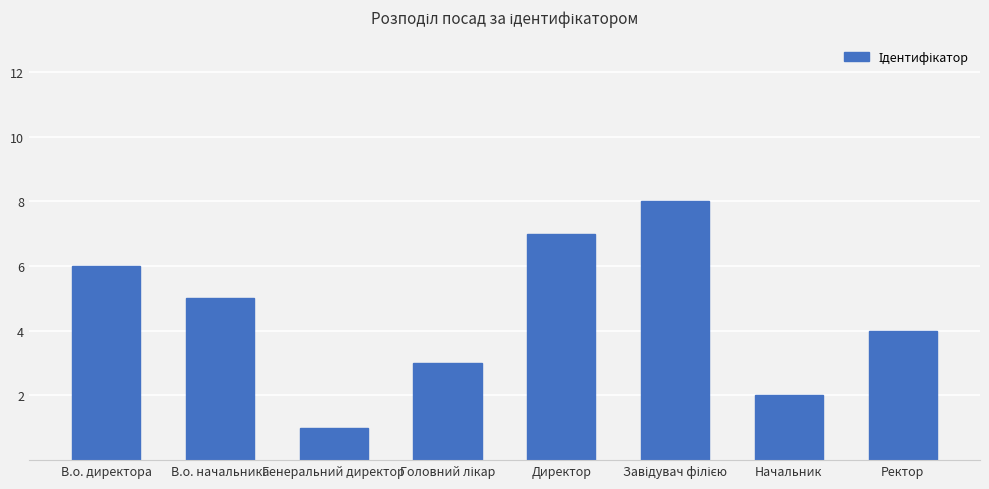

Reading right to left, transcribe all the data shown in this chart.

4	2	8	7	3	1	5	6